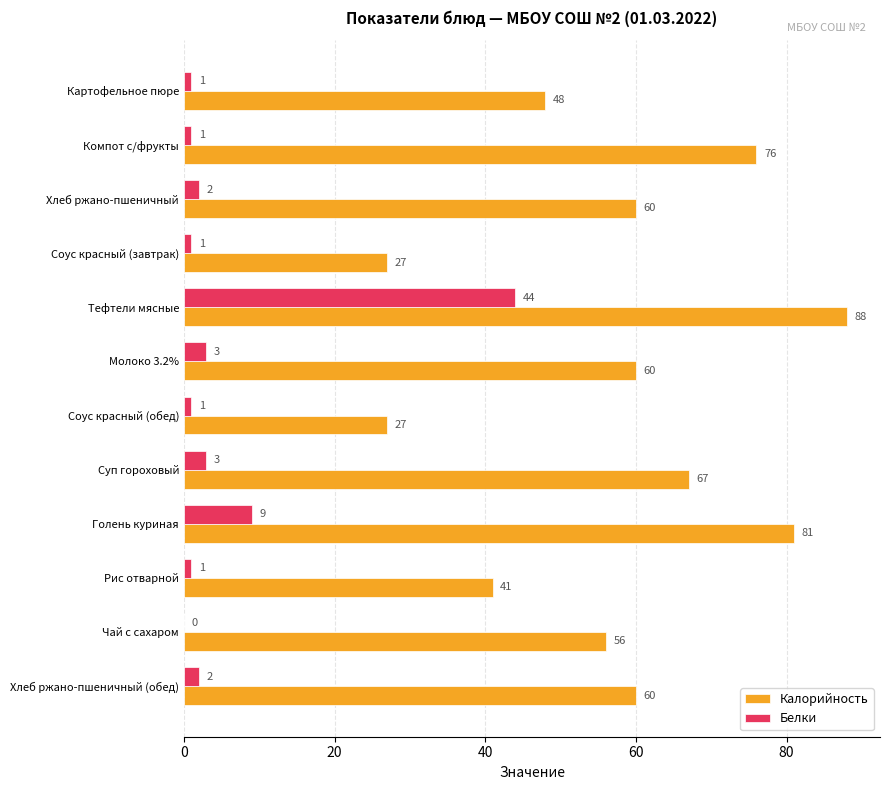

What is the sum of all Белки values?

68